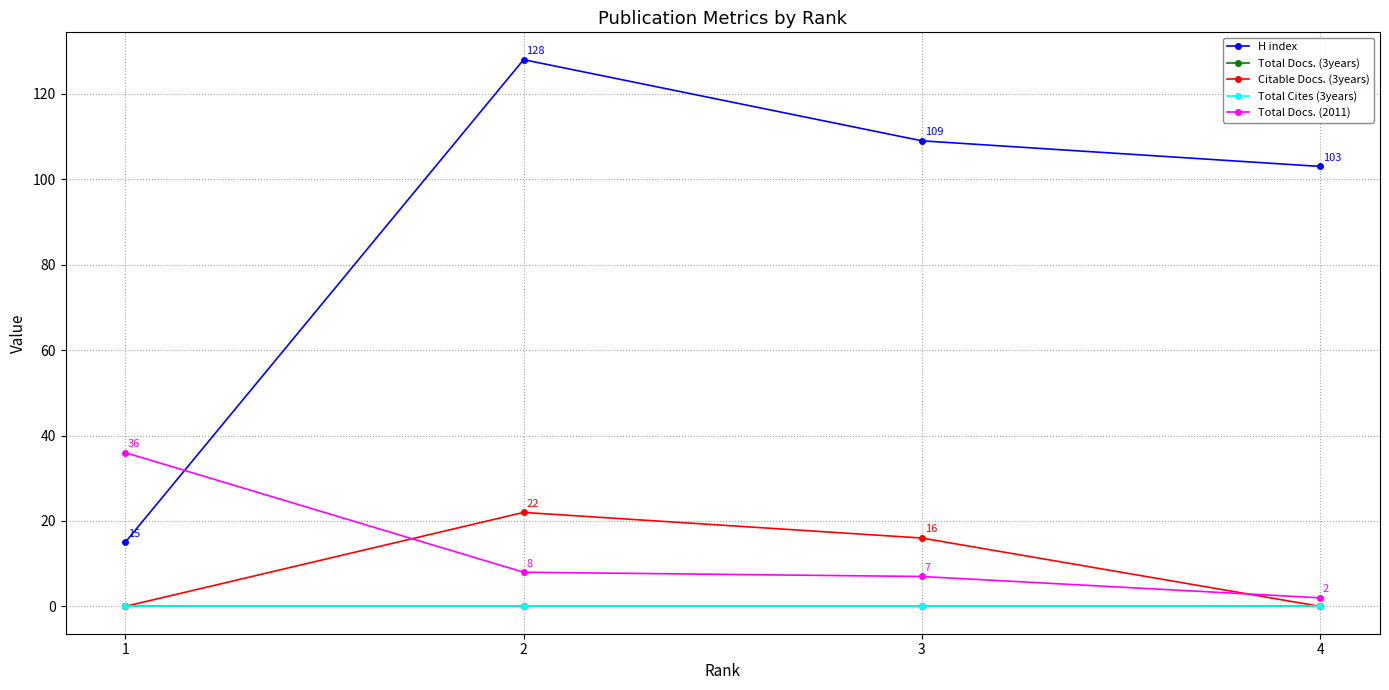

What is the spread (max minus min) of values at 1?

36